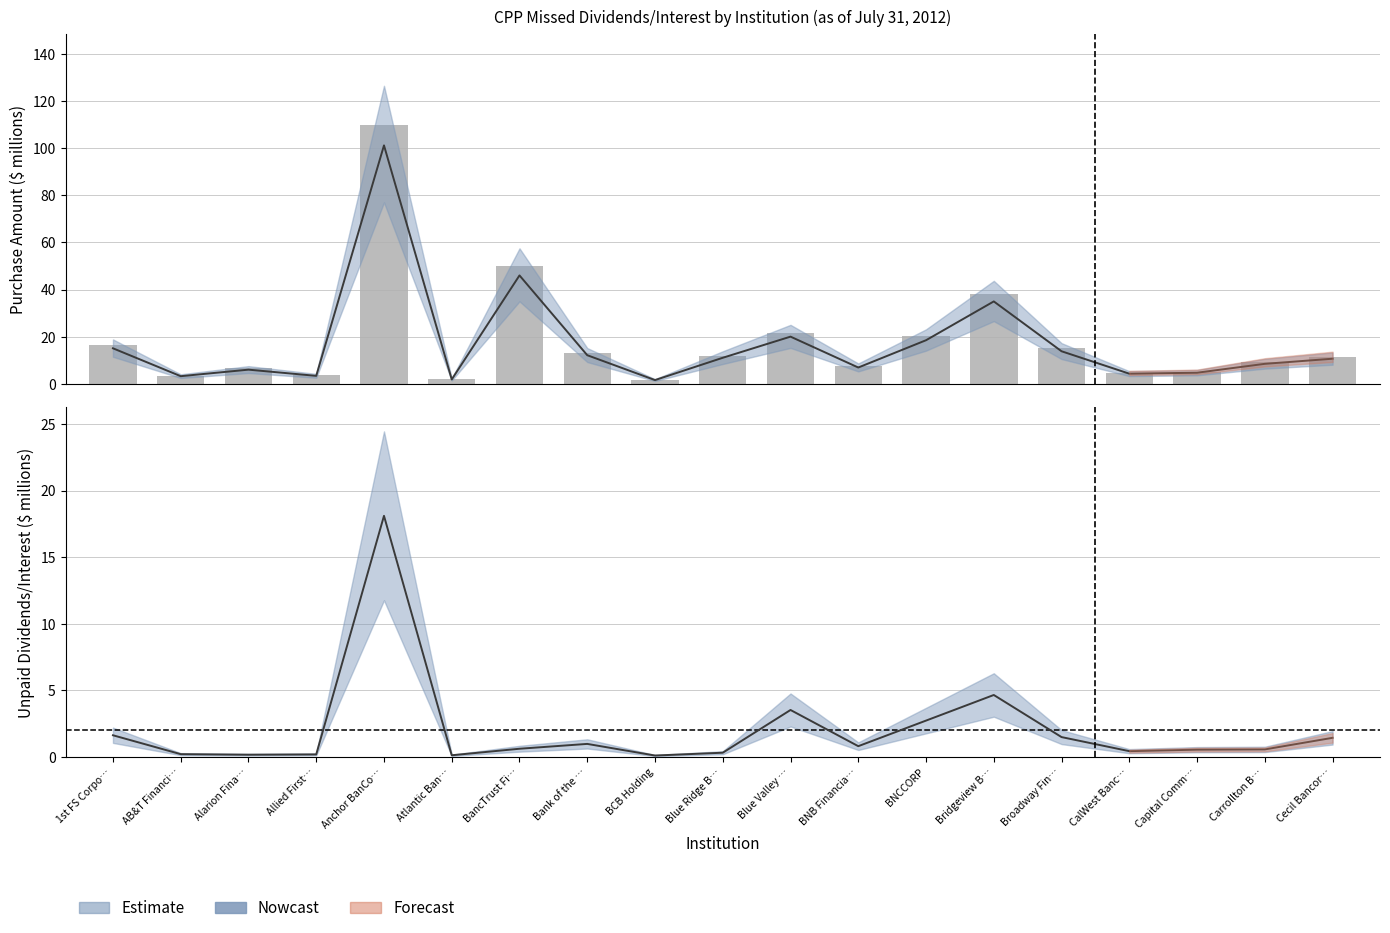

How many data points are above 11?

10